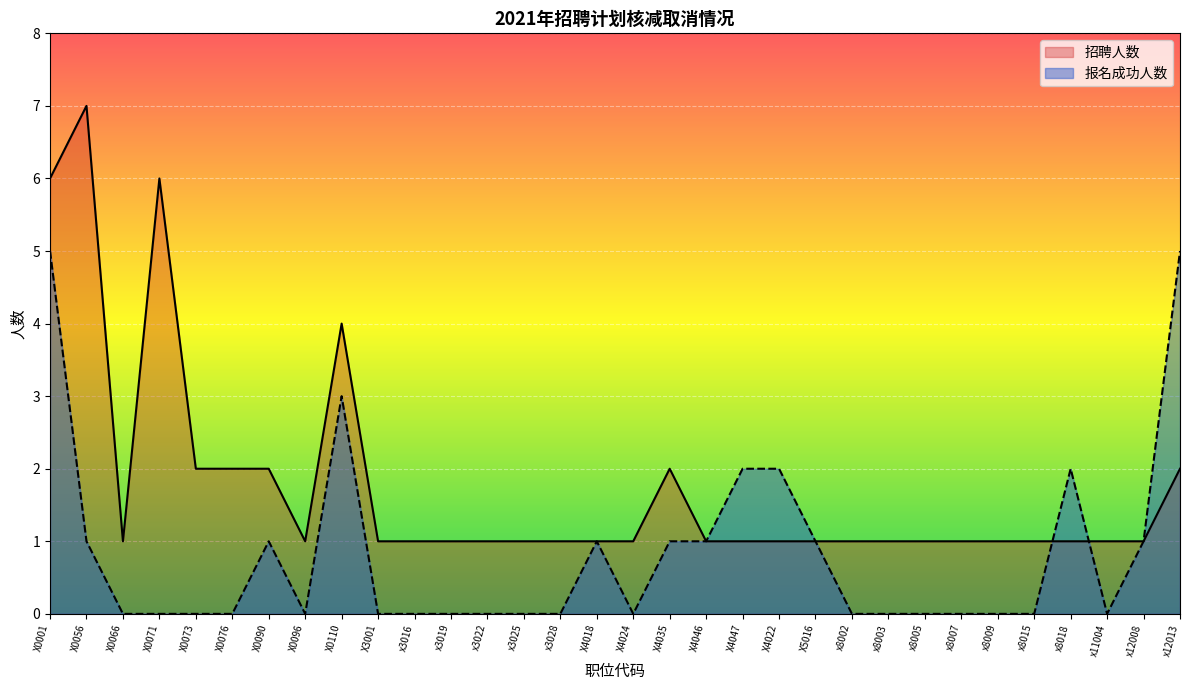

What position from the left is X4018?

16